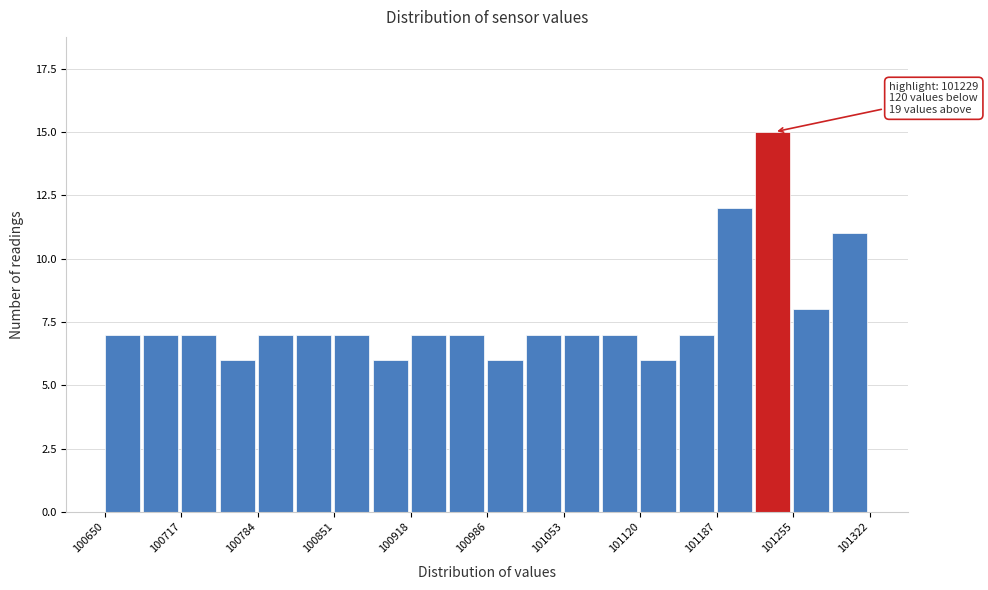

Around what value on the x-axis is the tallest bar? Give the approximate position of its centre, as read against the axis.

101240